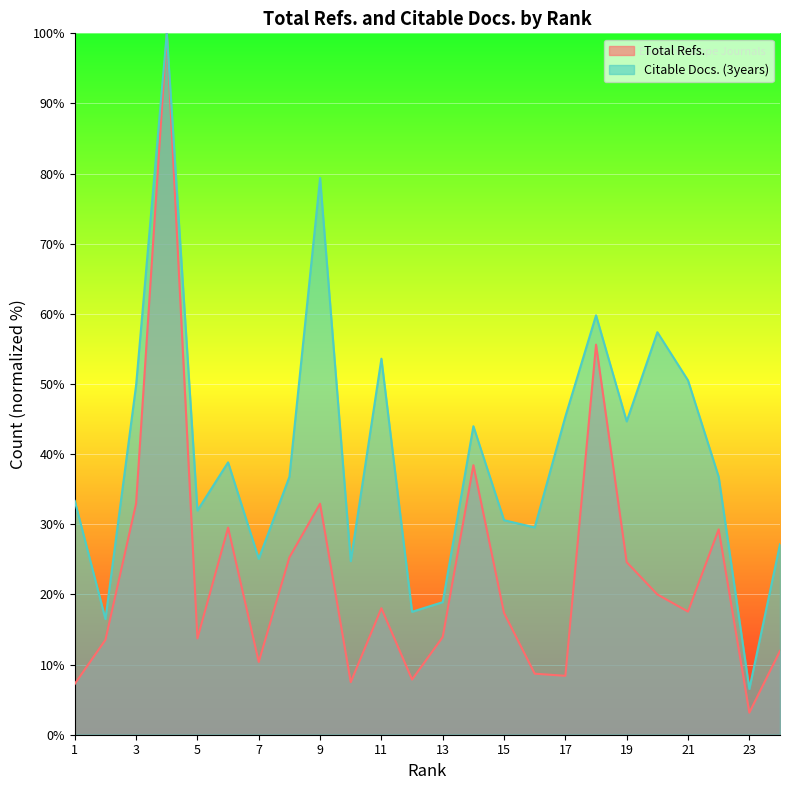

What is the value of the Citable Docs. (3years) point at the 22nd from the left?

36.8